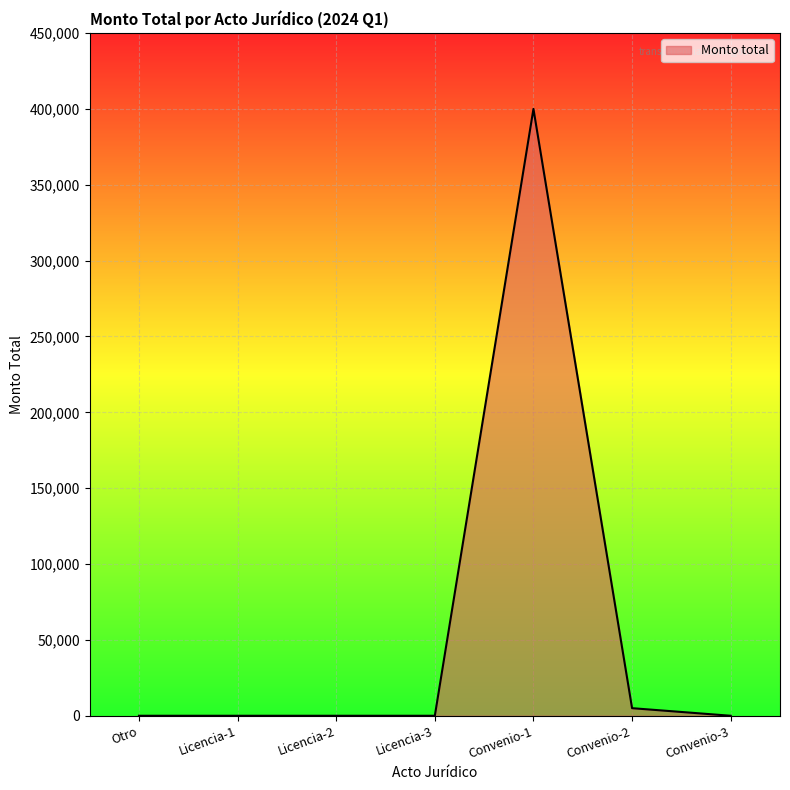

How many distinct data groups are displayed?

1